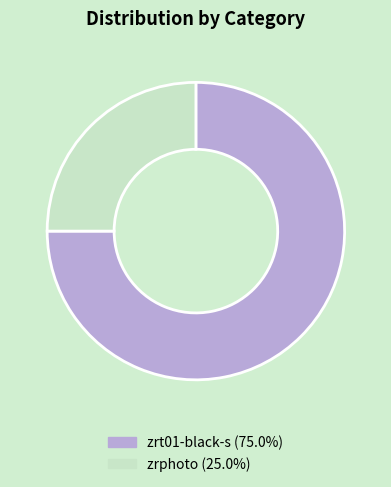

Do zrt01-black-s and zrphoto together represent more than half of the pie?

Yes